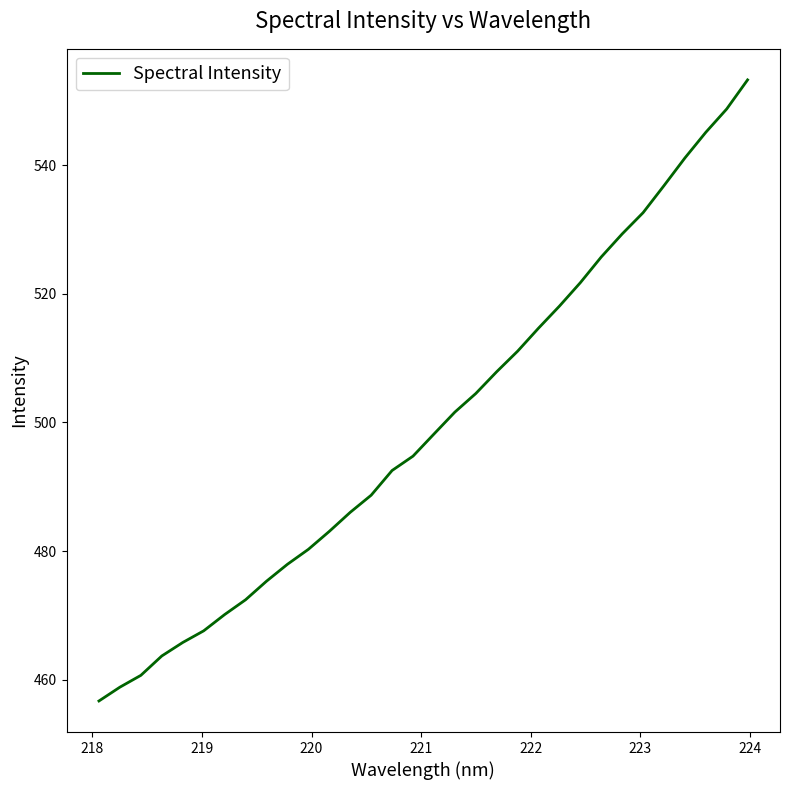

What is the minimum value shown in the chart?

456.7